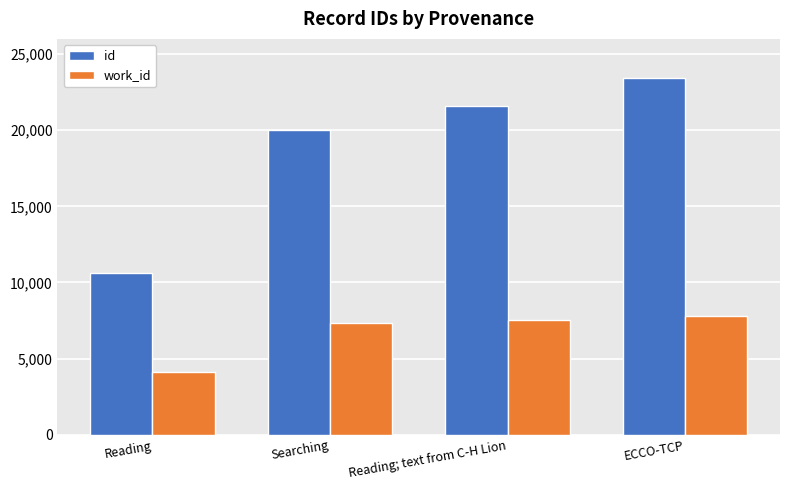

What is the approximate value of work_id at Reading; text from C-H Lion?

7520